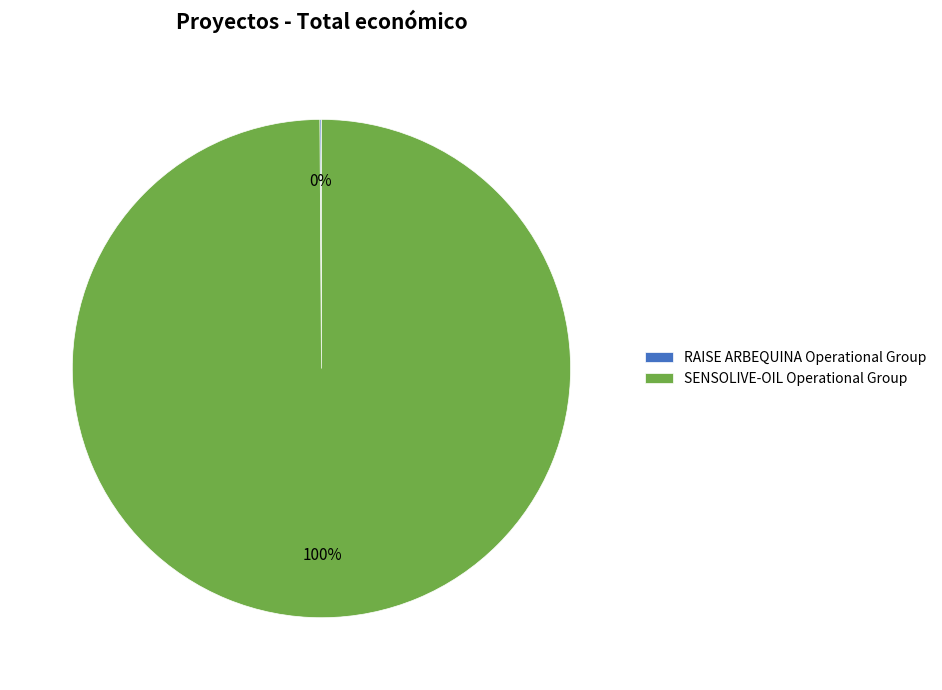

To the nearest percent, what is the difference between the largest and smallest slice percentages?

100%